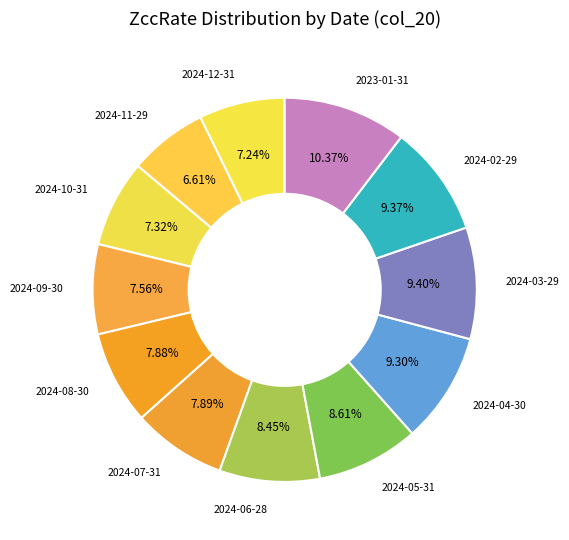

Count the number of slices in the pie.

12